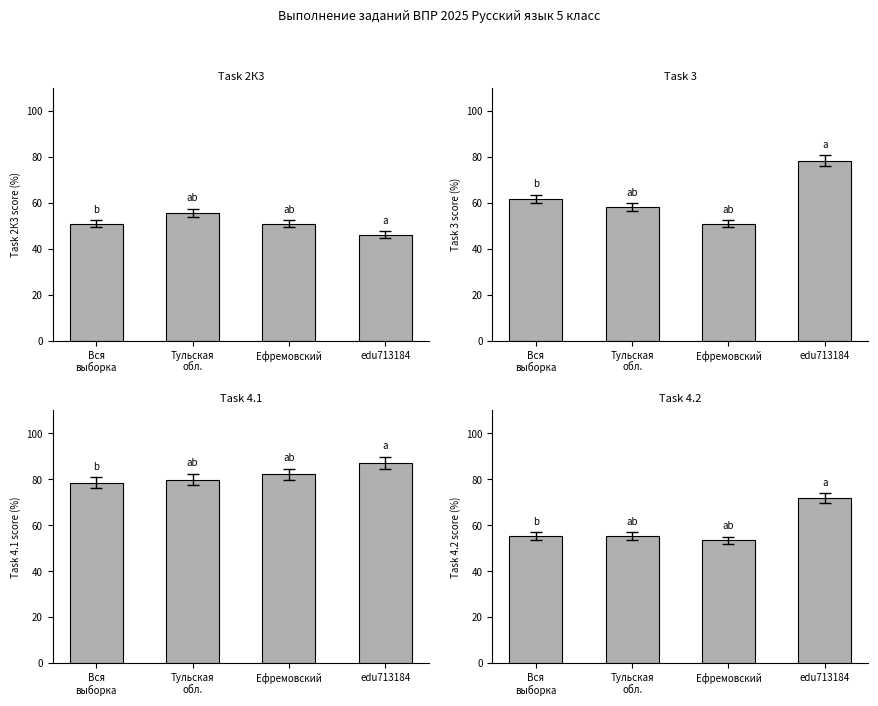

How many data points are less than 50?

1